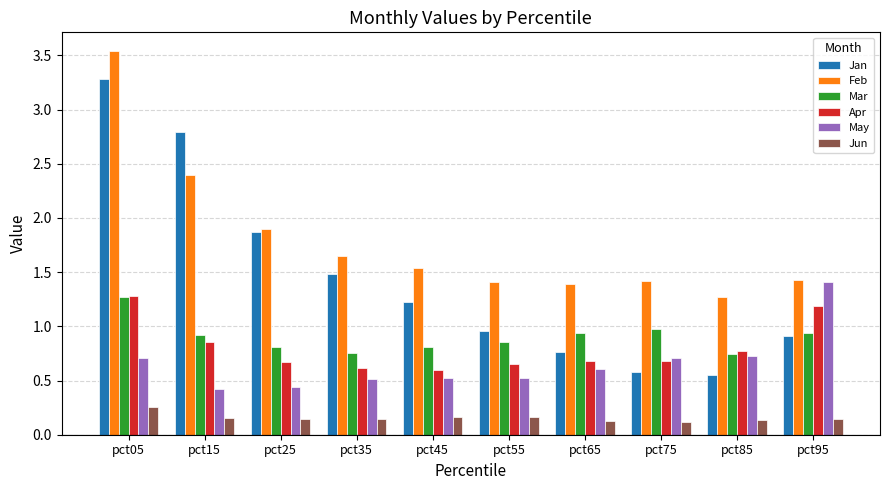

Which series has the largest total across all categories?

Feb